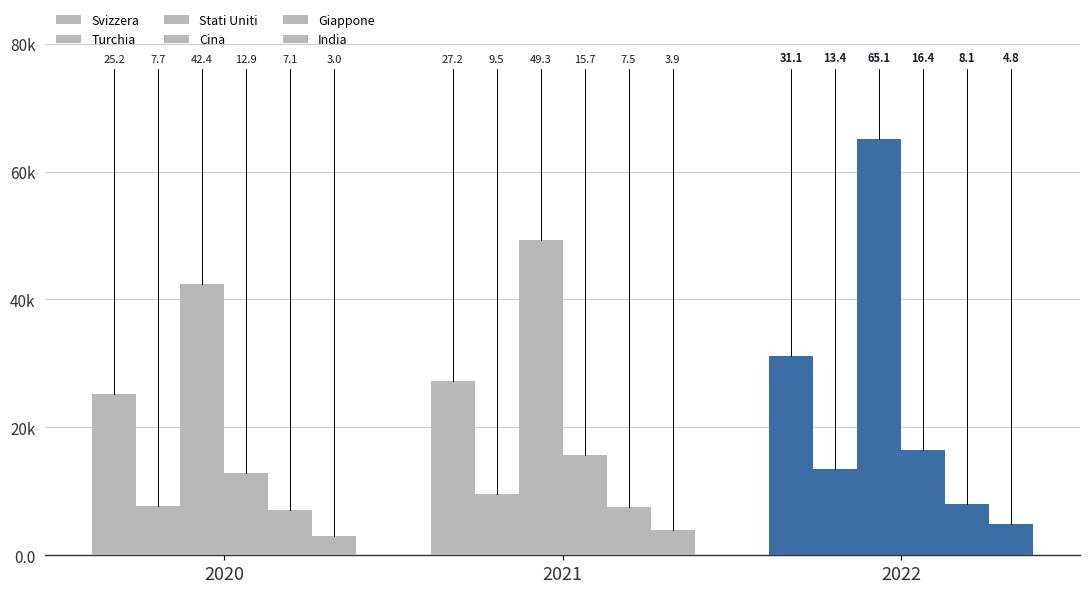

Which series has the largest range (max minus min)?

Stati Uniti